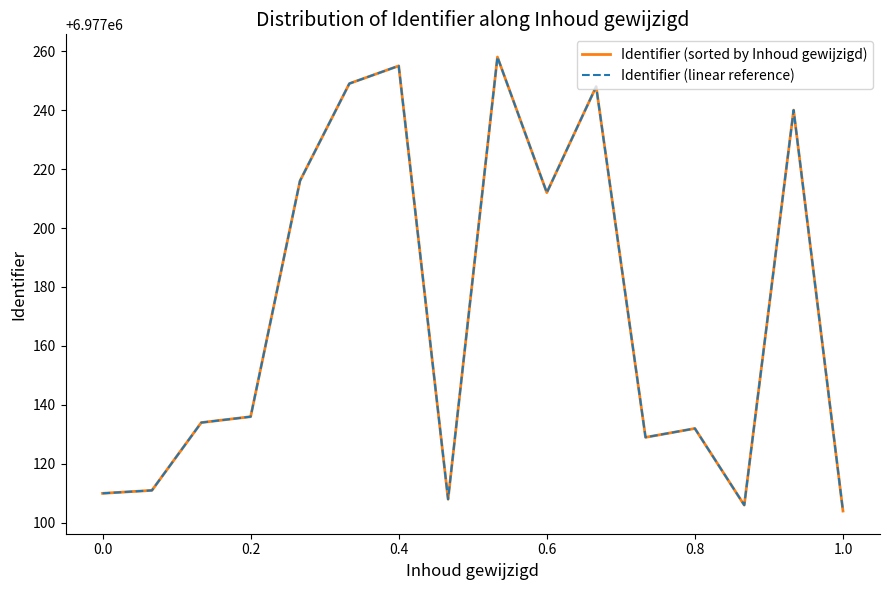

Reading left to right, extract all data points from this chart.

Identifier (sorted by Inhoud gewijzigd): 6977110	6977111	6977134	6977136	6977216	6977249	6977255	6977108	6977258	6977212	6977248	6977129	6977132	6977106	6977240	6977104
Identifier (linear reference): 6977110	6977111	6977134	6977136	6977216	6977249	6977255	6977108	6977258	6977212	6977248	6977129	6977132	6977106	6977240	6977104